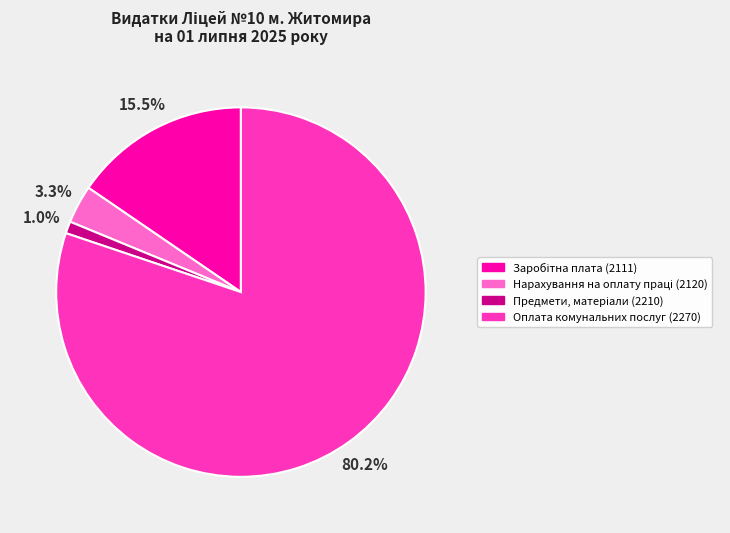

What is the largest slice in the pie chart?

Оплата комунальних послуг (2270)